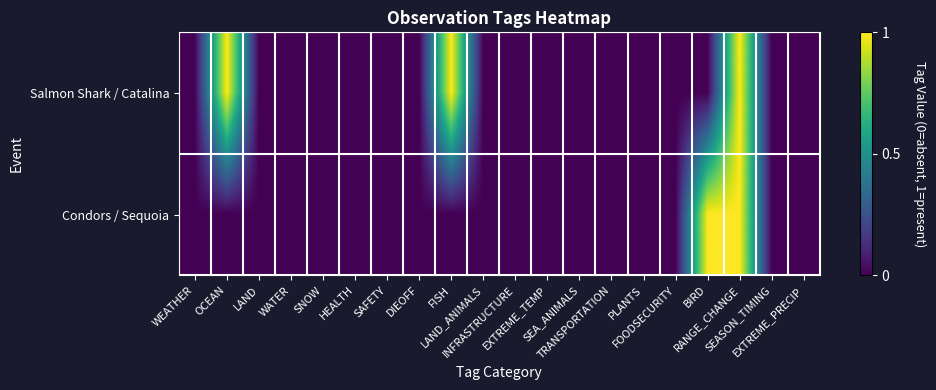

Which series changed the most between OCEAN and SAFETY?

Salmon Shark / Catalina